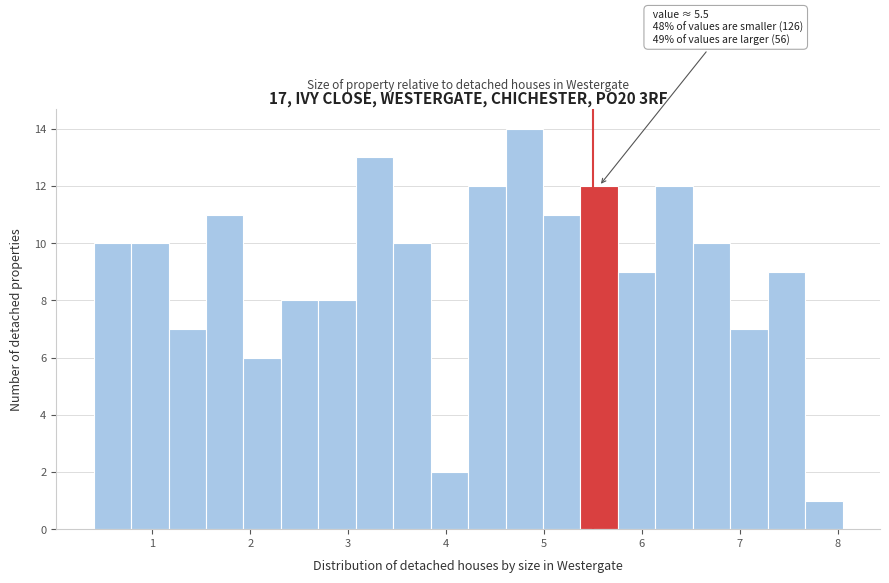

Around what value on the x-axis is the tallest bar? Give the approximate position of its centre, as read against the axis.

4.8